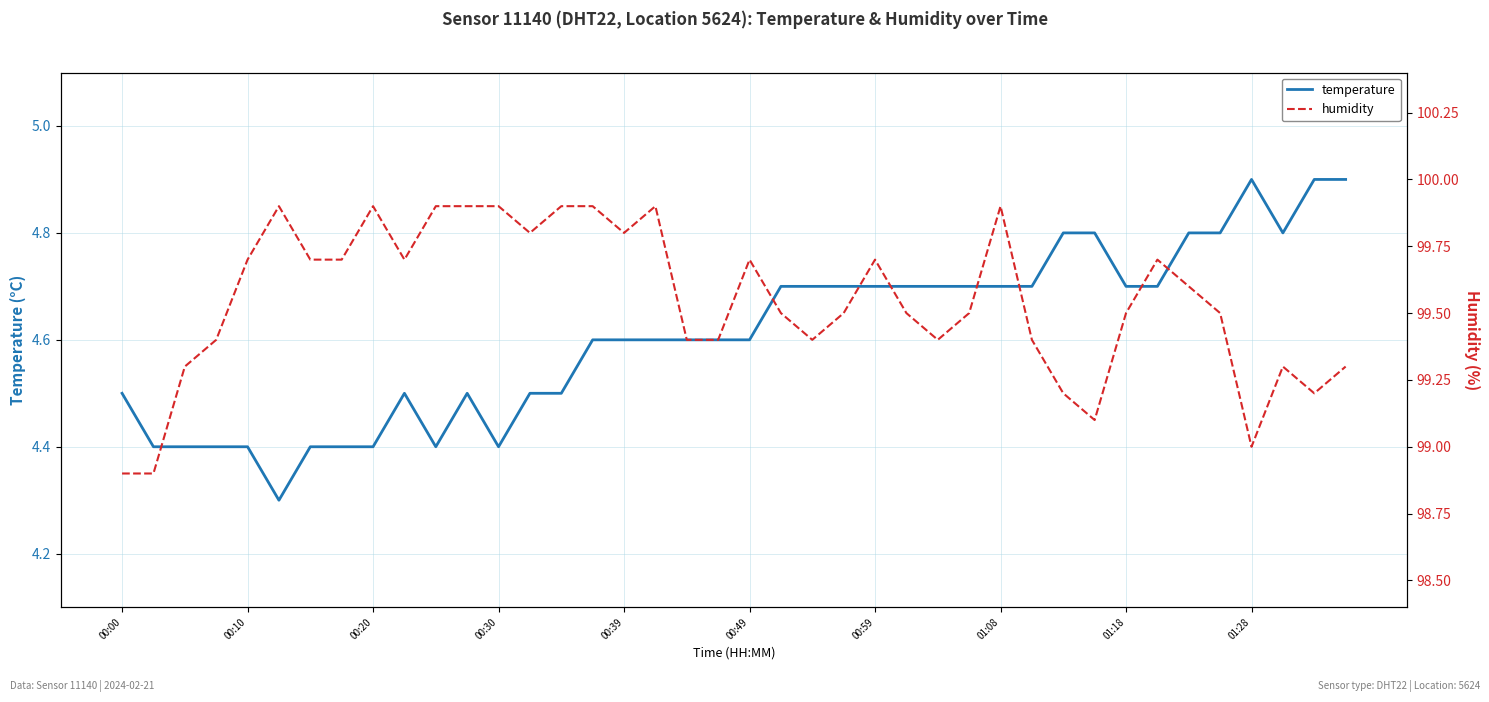

How many values in the humidity series exceed 99?

37